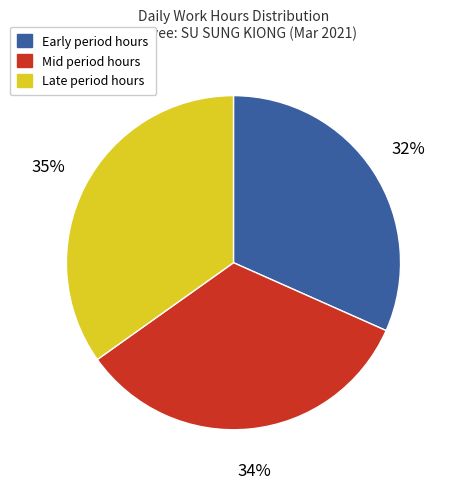

Does any single category account for the majority?

No